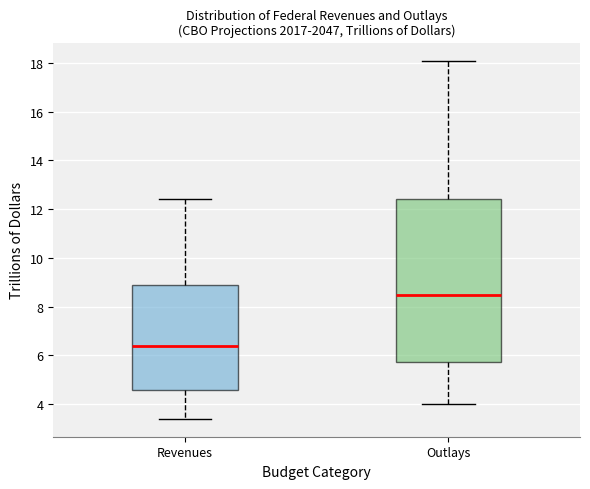

Reading left to right, read every box against the y-axis: the position of its median line, the range the box covers, and the ends of its whiskers. The values are not printed on the chart, so give them approximately, as read against the axis.

Revenues: median 6.4, box 4.6 to 9.0, whiskers 3.4 to 12.4
Outlays: median 8.6, box 5.8 to 12.4, whiskers 4.0 to 18.2